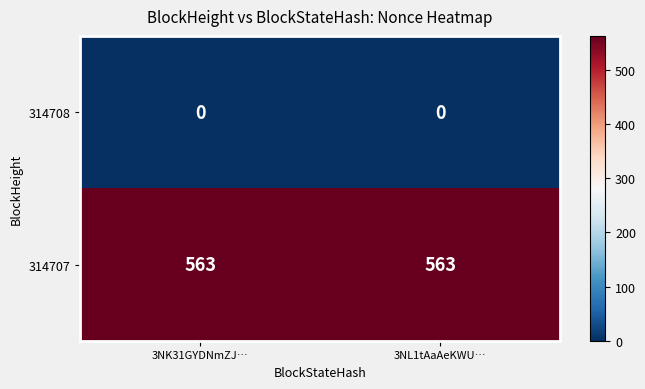

What is the maximum value shown in the chart?

563